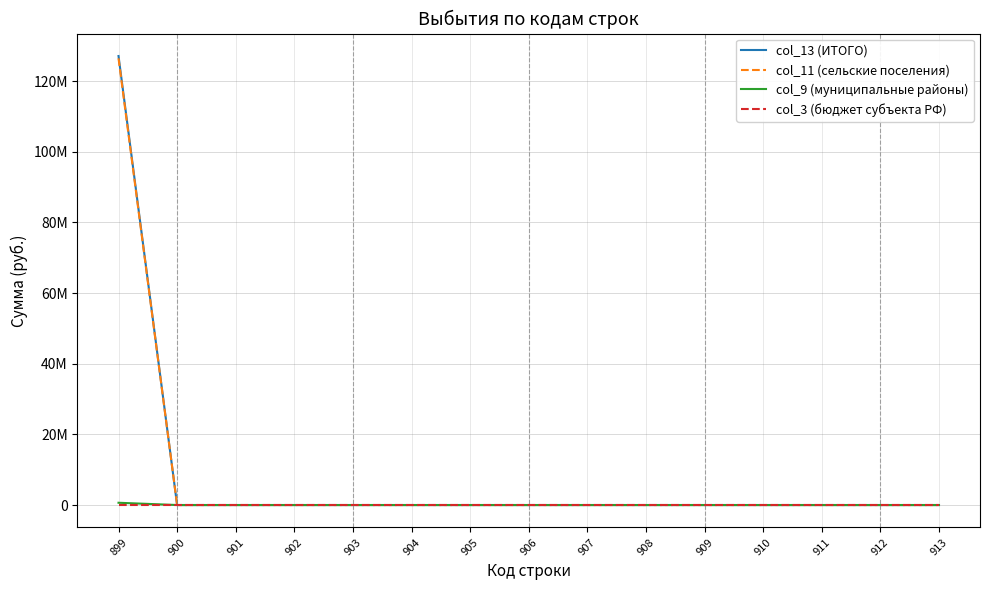

What are all the series names shown in the legend?

col_13 (ИТОГО), col_11 (сельские поселения), col_9 (муниципальные районы), col_3 (бюджет субъекта РФ)